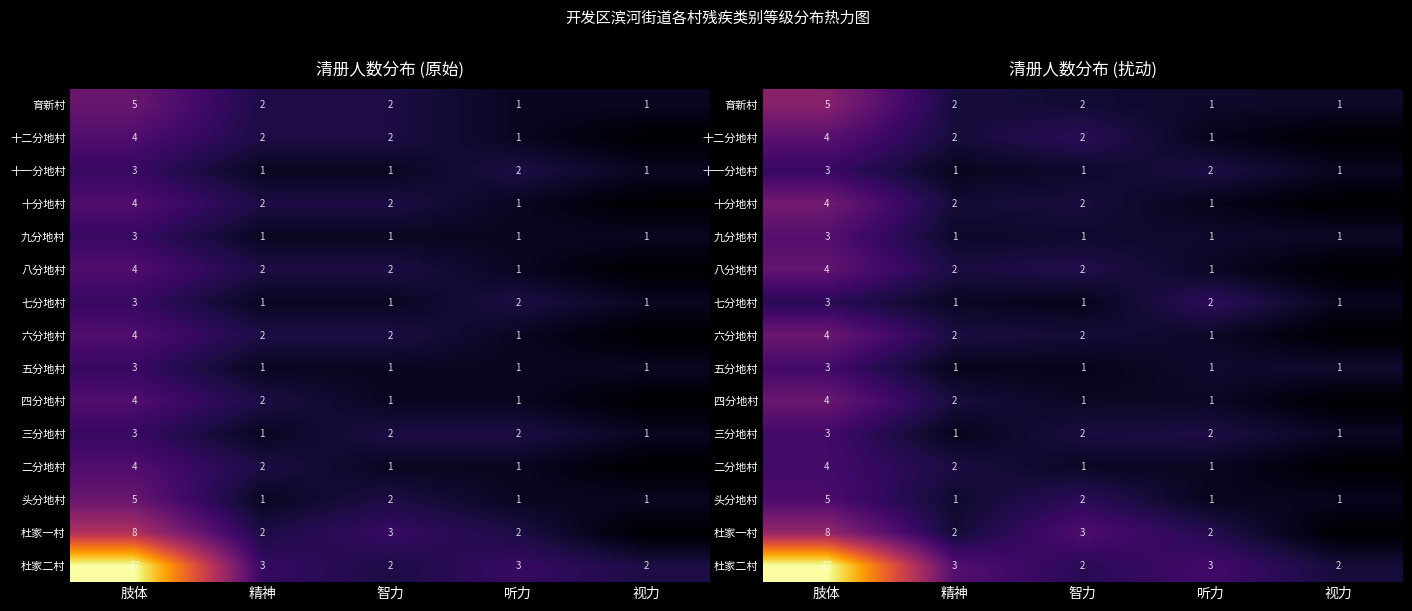

Between 听力 and 精神, which is larger?

精神